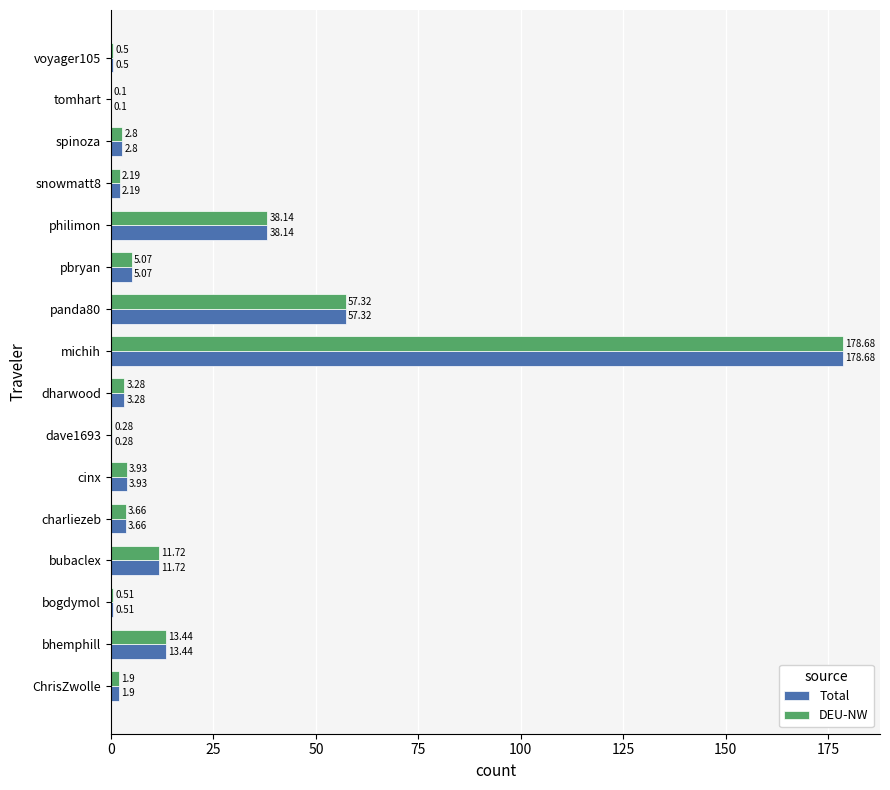

What is the sum of all Total values?

323.5